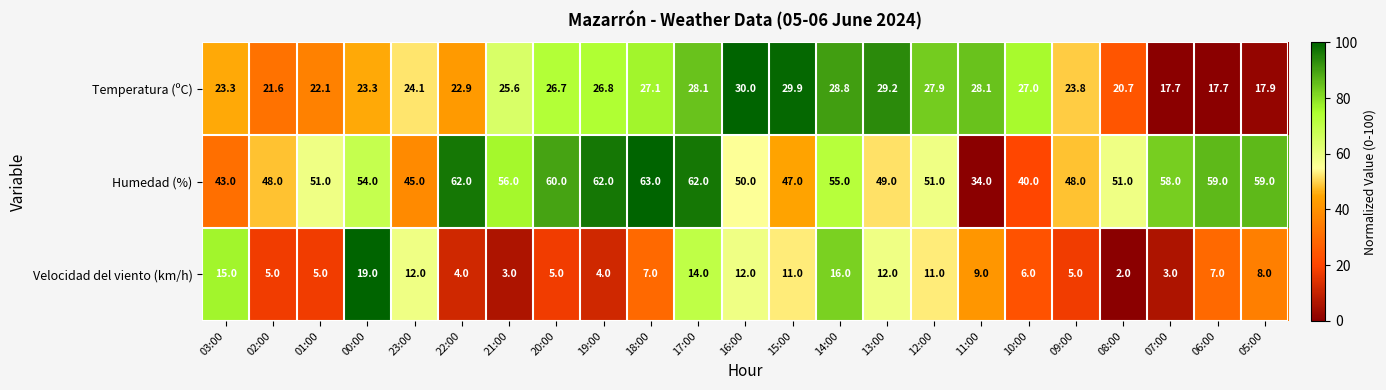

True or false: Temperatura (ºC) has a value of 28.8 at 14:00.

True